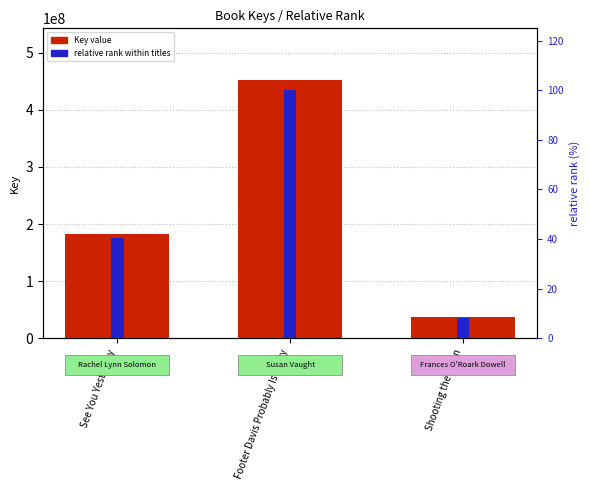

Rank the series by their average value, from highest to lowest.

Key value, relative rank (%)